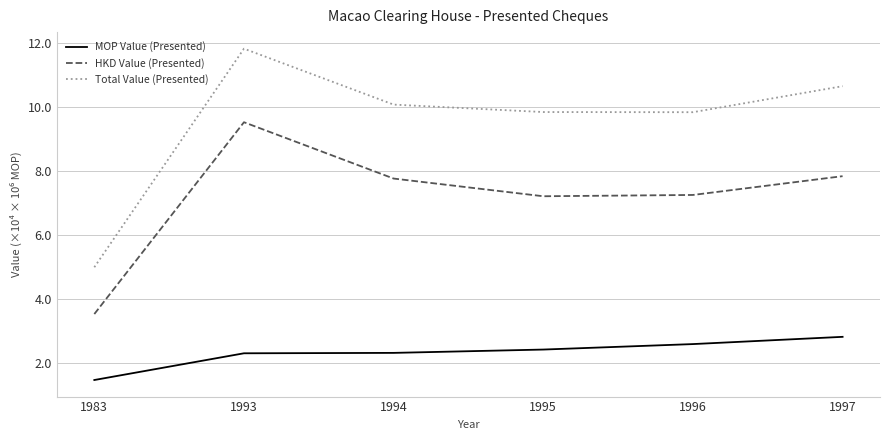

Is the value of MOP Value (Presented) at 1993 greater than the value of HKD Value (Presented) at 1996?

No